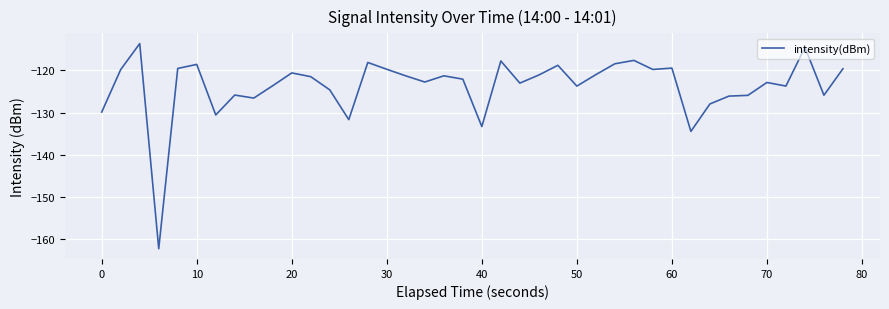

What is the greatest value displayed?

-113.6